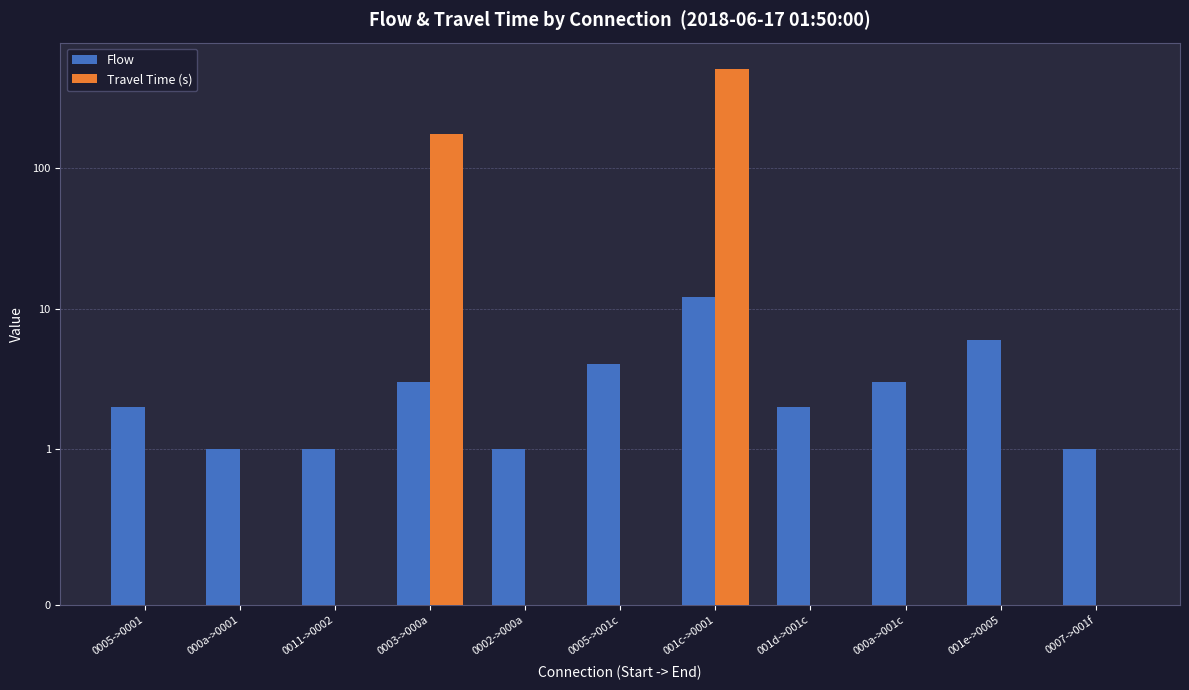

Rank the series by their maximum value, from lowest to highest.

Flow, Travel Time (s)